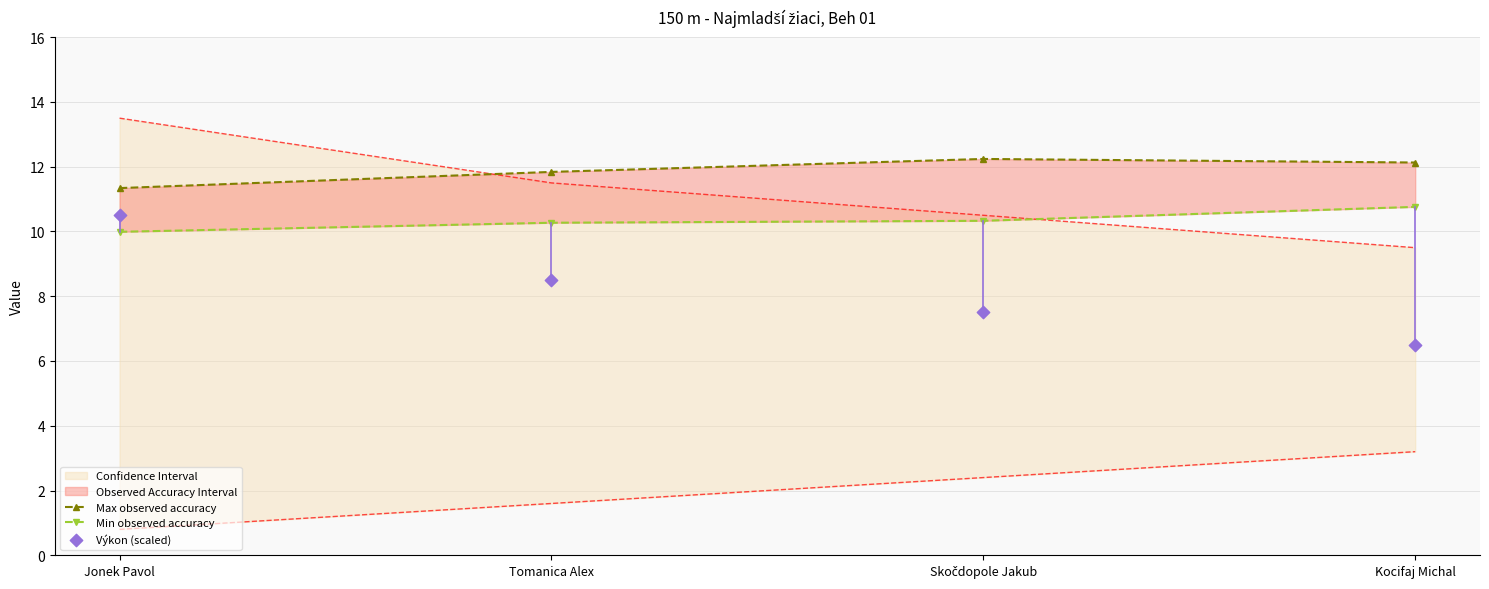

Which series reaches the maximum Y coordinate?

Max observed accuracy